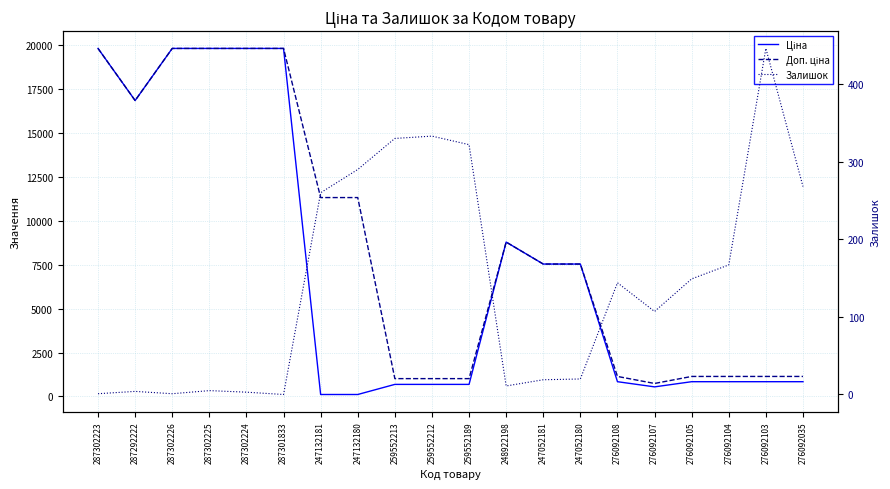

How many values in the Ціна series are below 842?

6